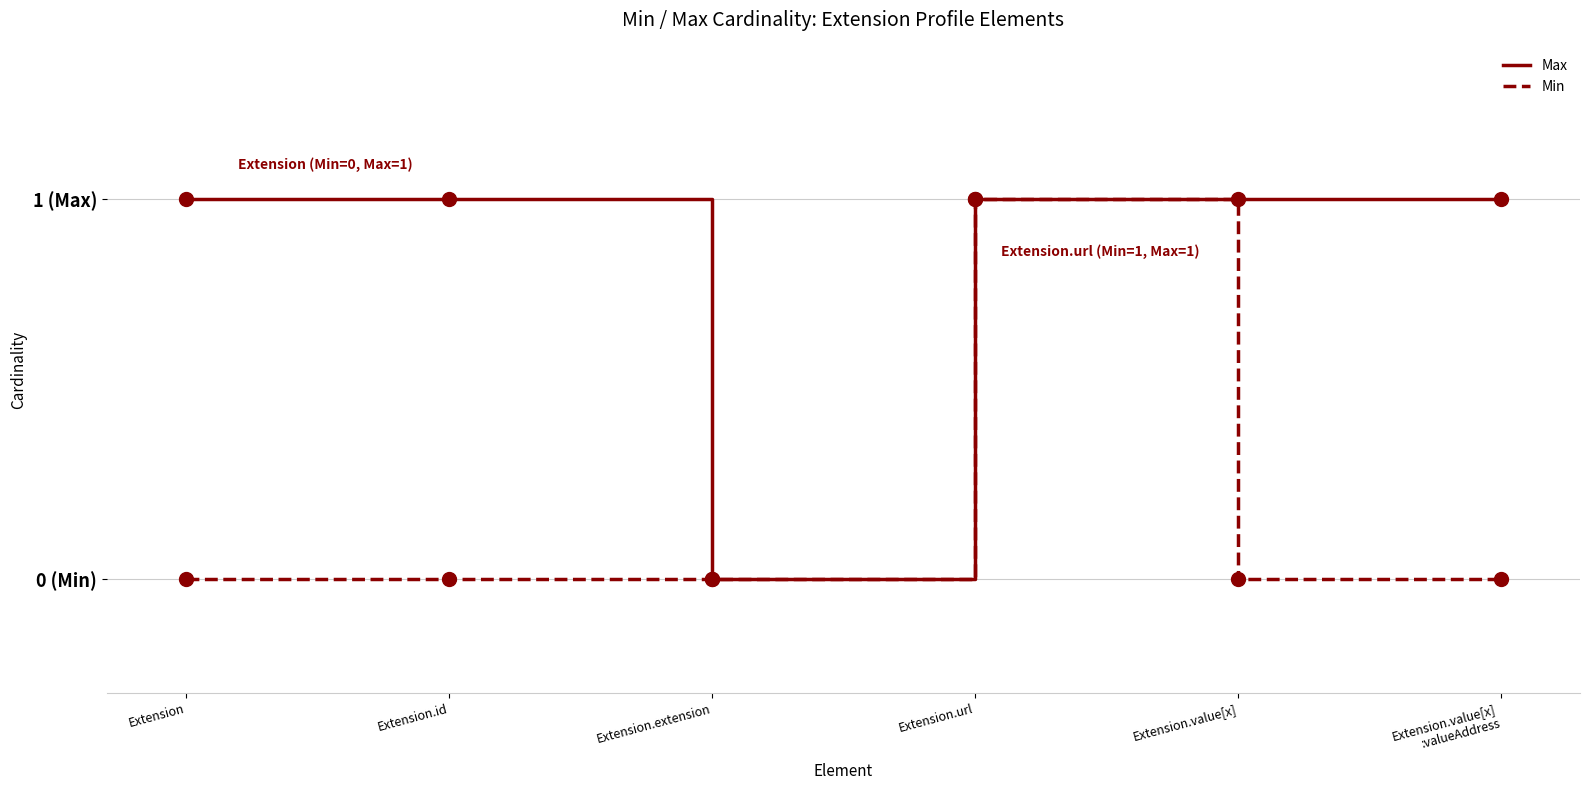

Which series has the largest range (max minus min)?

Max